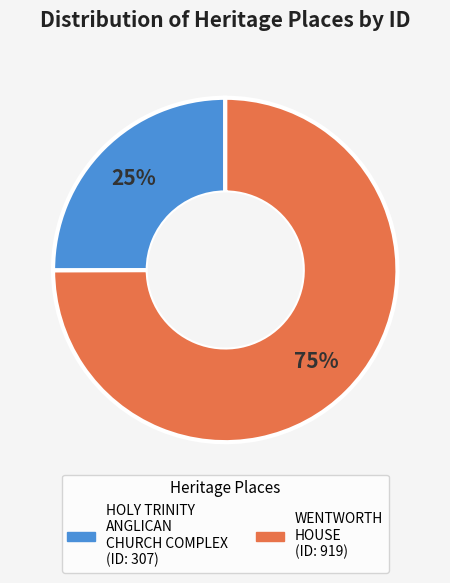

Do WENTWORTH HOUSE and HOLY TRINITY ANGLICAN CHURCH COMPLEX together represent more than half of the pie?

Yes